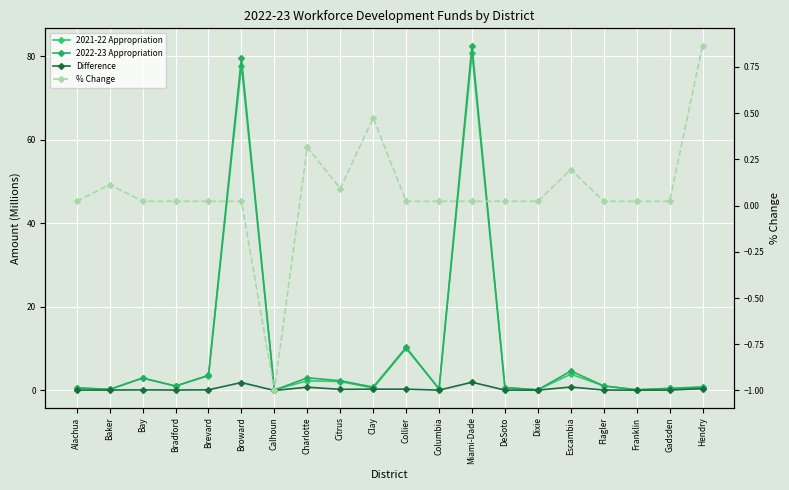

True or false: 2021-22 Appropriation and 2022-23 Appropriation intersect in this chart.

True